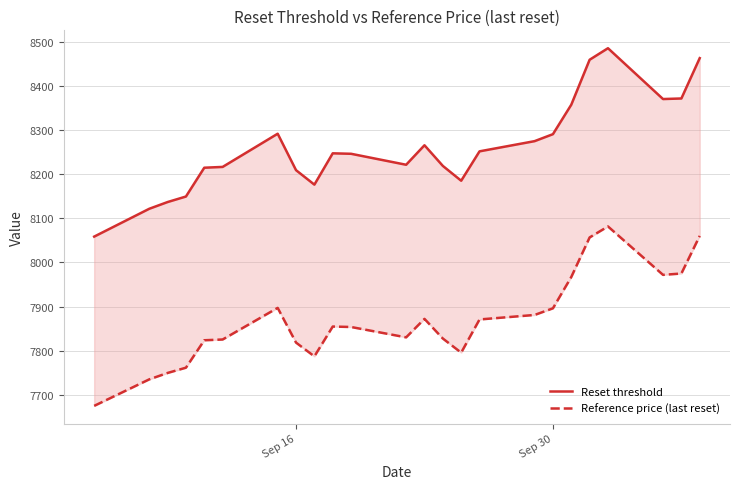

What are all the series names shown in the legend?

Reset threshold, Reference price (last reset)